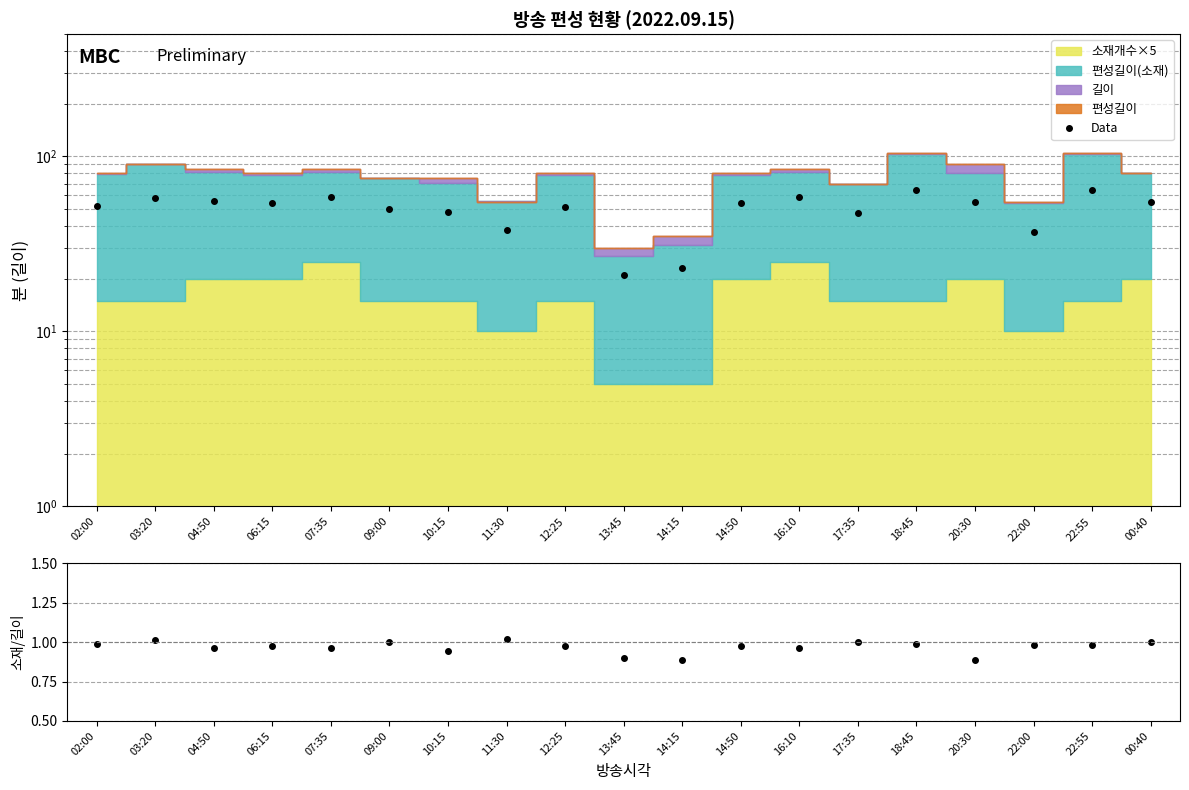

What is the total value across all series at 06:15?

55.0